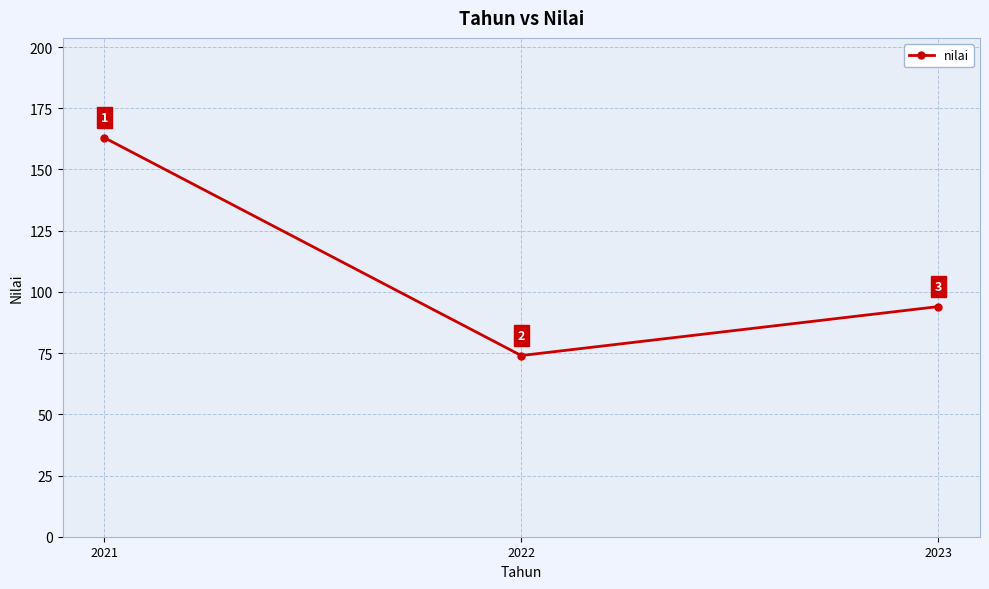

The value at 2022 is 107. True or false?

False